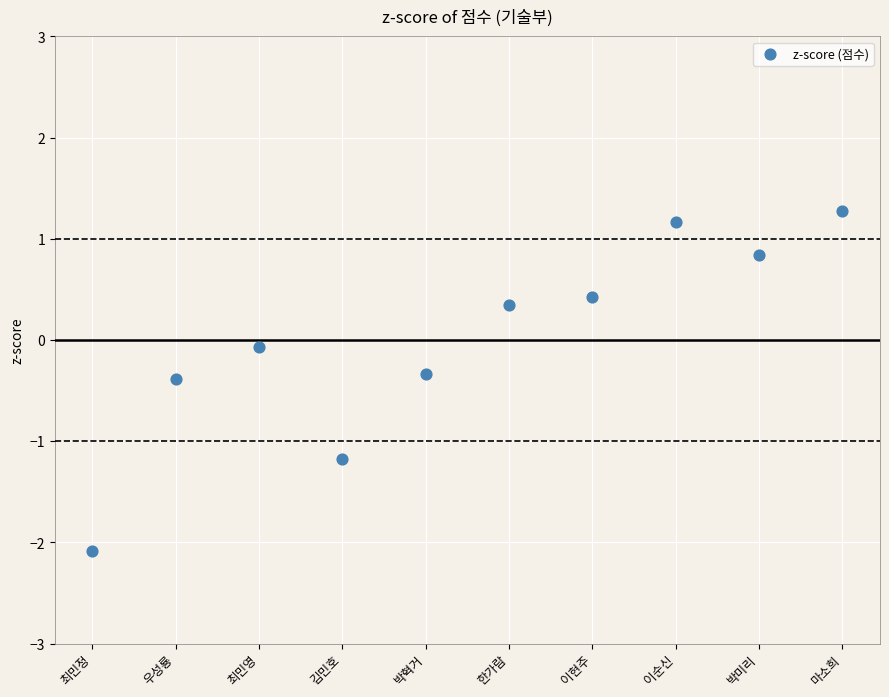

What is the range of Y values (max minus min)?

3.4